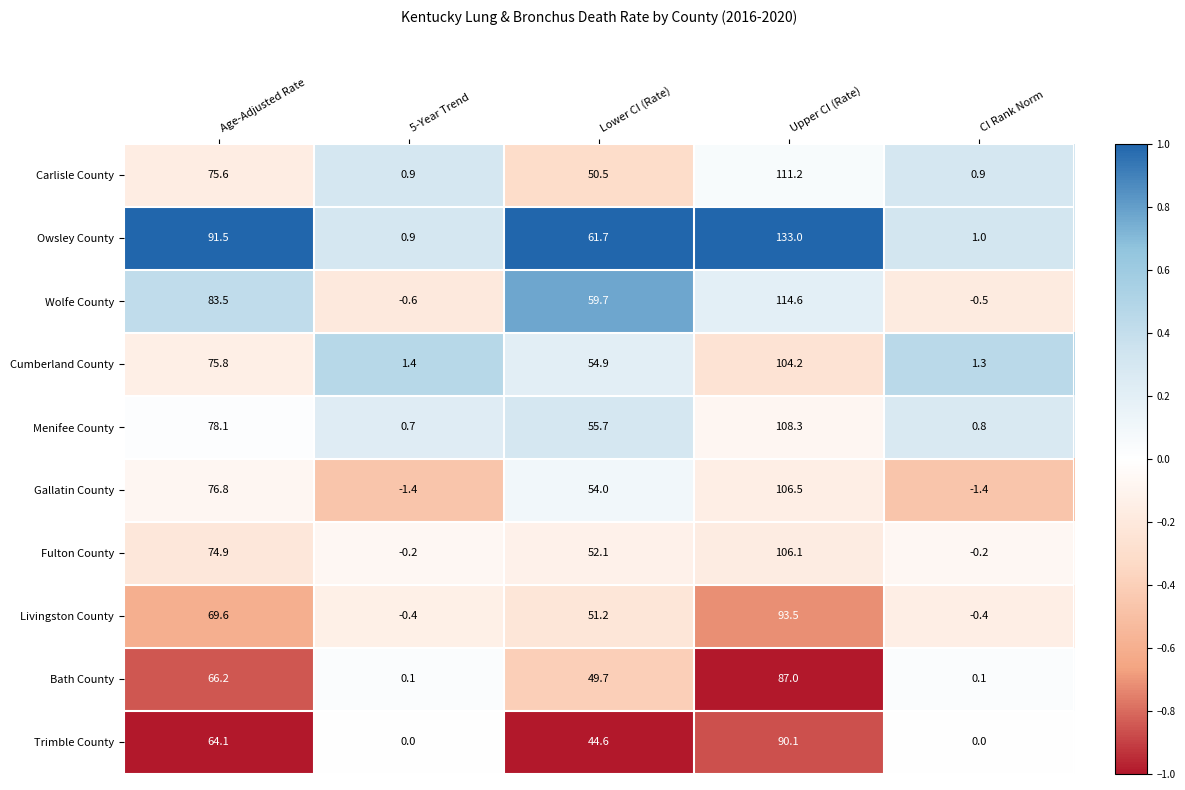

The value of Fulton County at Lower CI (Rate) is 52.1. True or false?

True